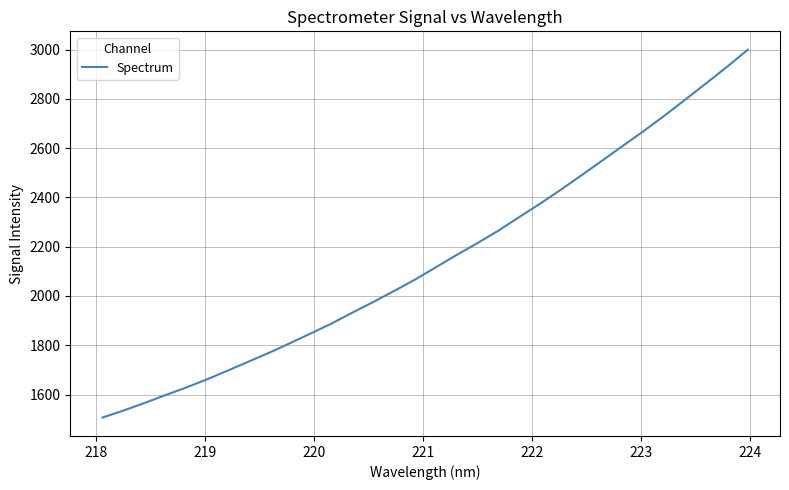

What is the smallest value displayed?

1506.3